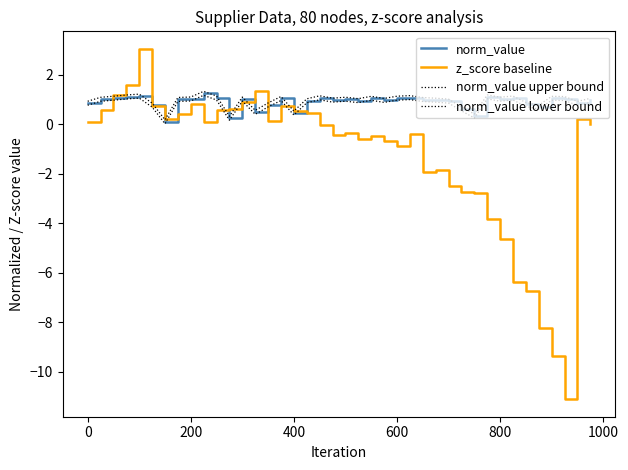

In norm_value upper bound, how many points are higher than both neighbors (excluding endpoints)?

11